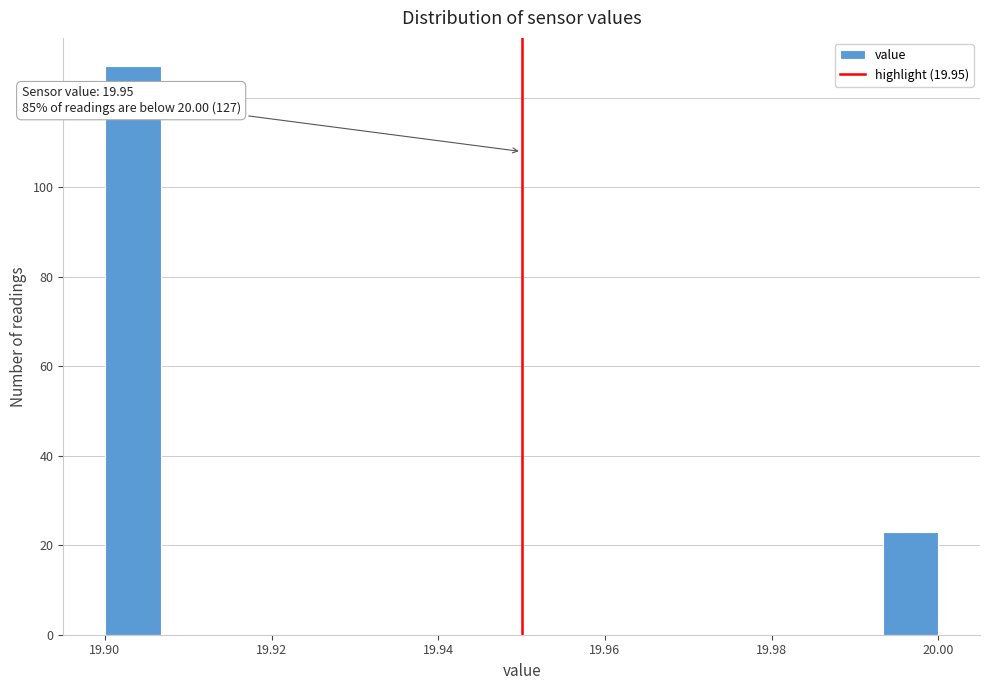

Read against the x-axis, roughly where is the centre of the tallest bar?

19.904